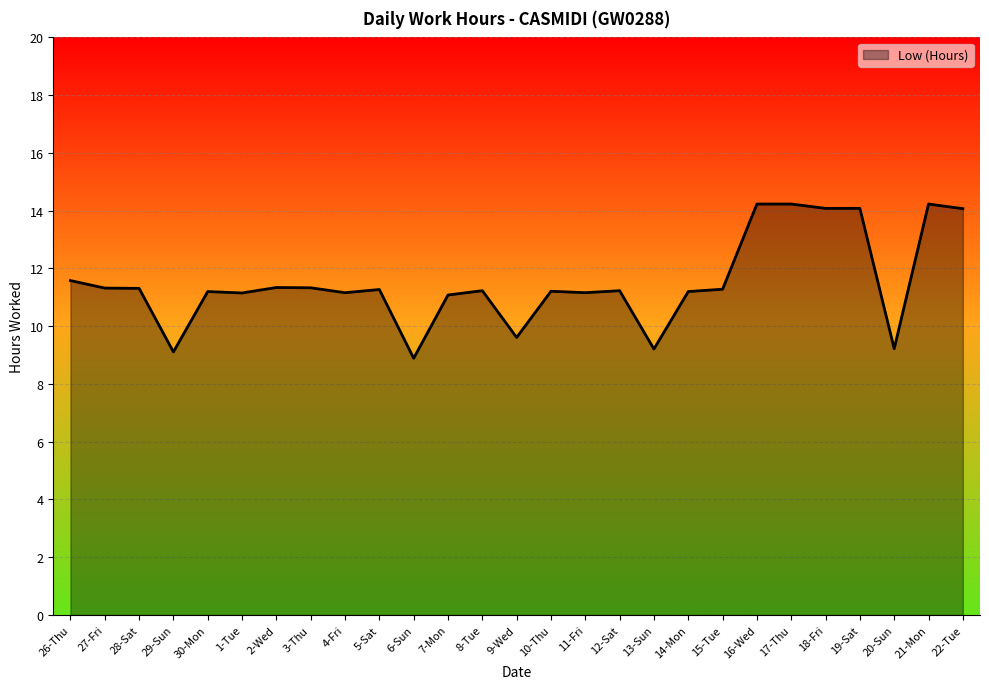

What is the approximate value at 12-Sat?

11.2